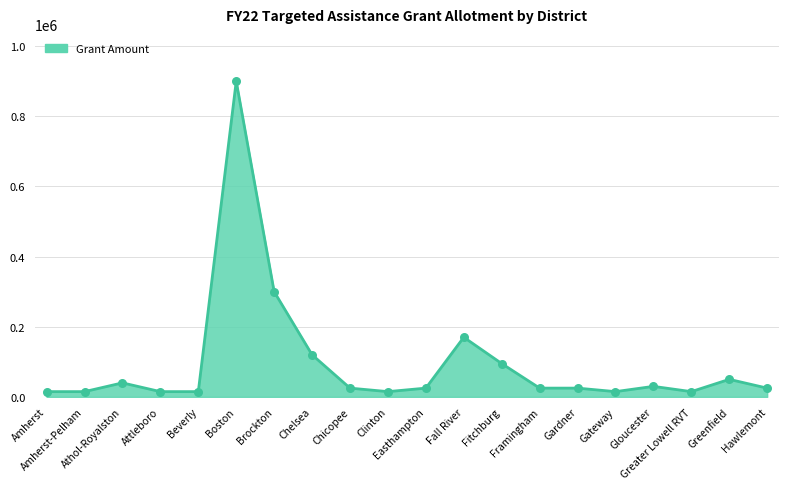

Approximately how many times larger is the value at Amherst compared to Beverly?

1.0